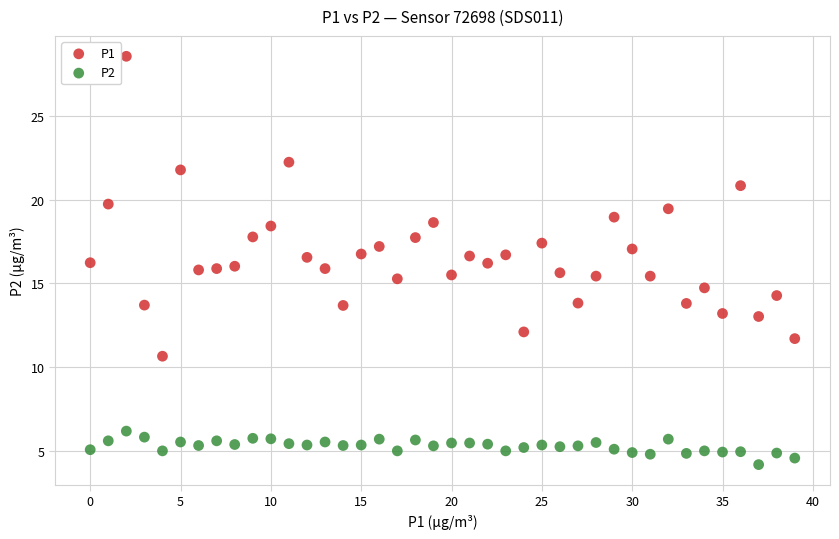

Which series contains the lowest Y value?

P2